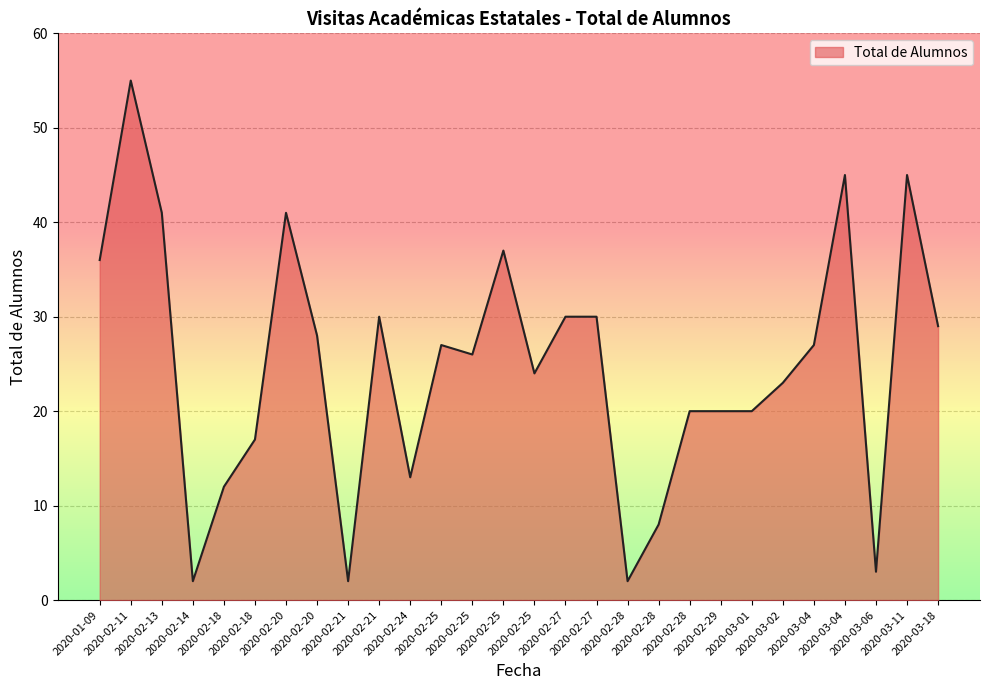

At which category does the data reach its first local valley?

2020-02-14